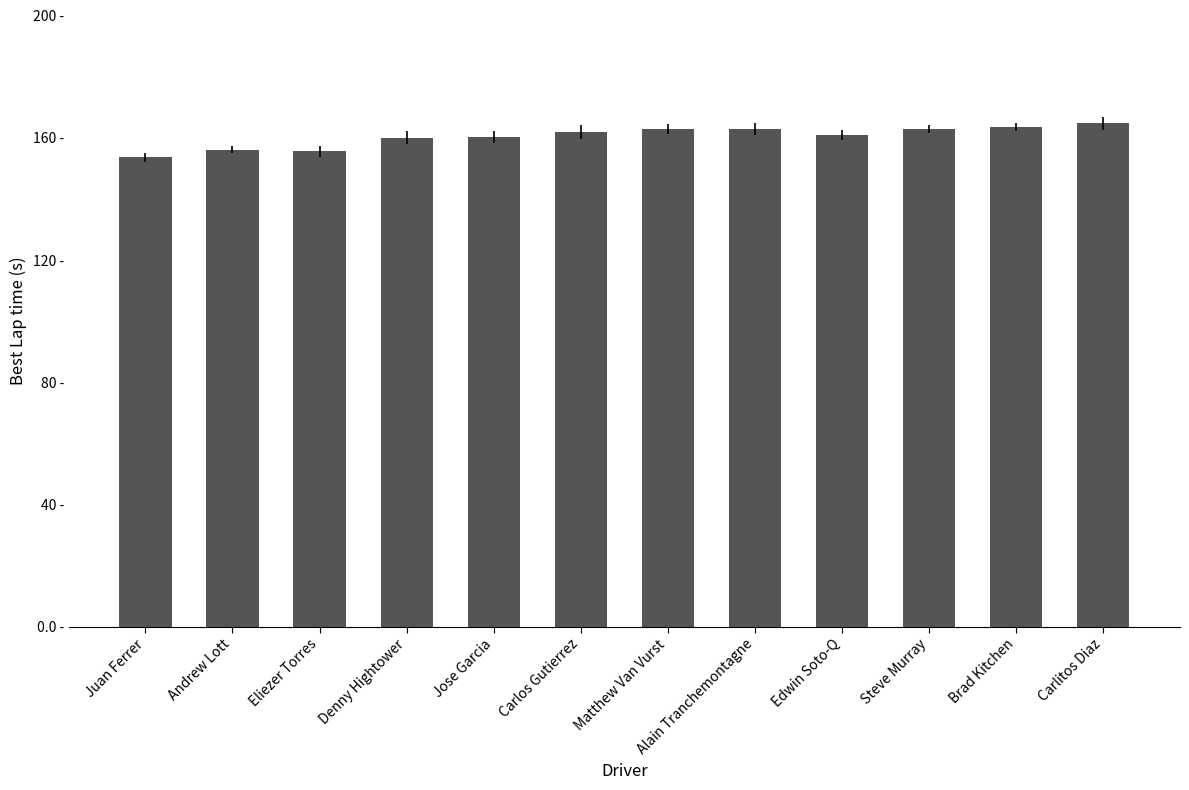

Is it true that the value at Alain Tranchemontagne is 162.8?

True